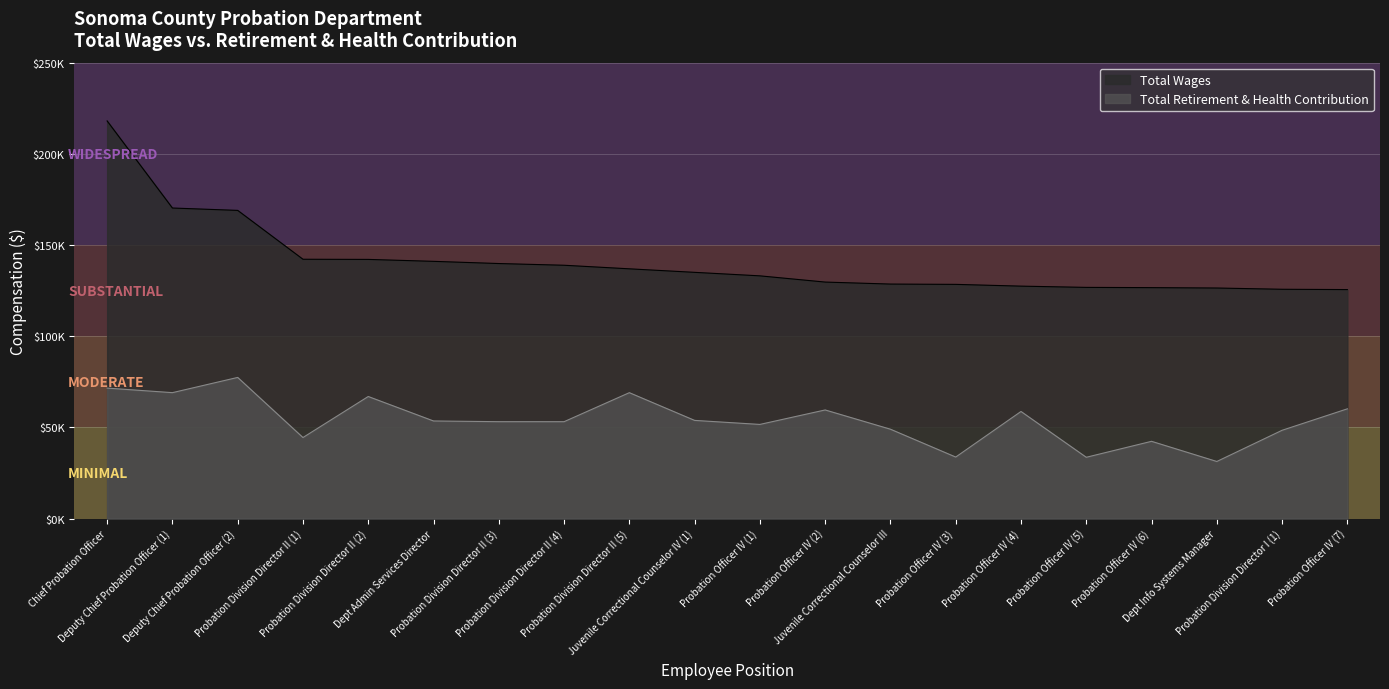

Does the chart display data point markers on the line(s)?

No